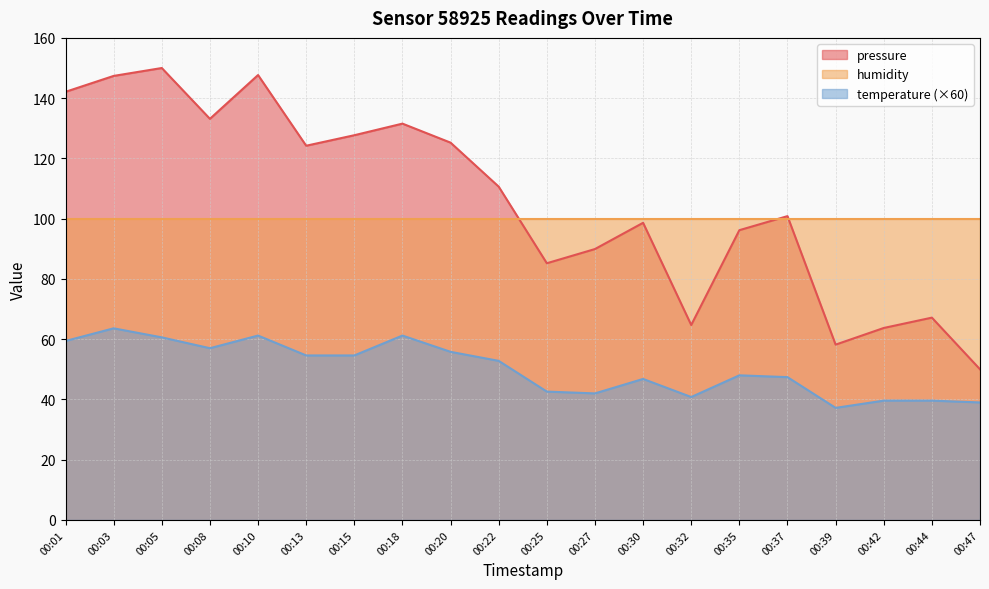

At which category does the chart reach its minimum across all series?

00:39